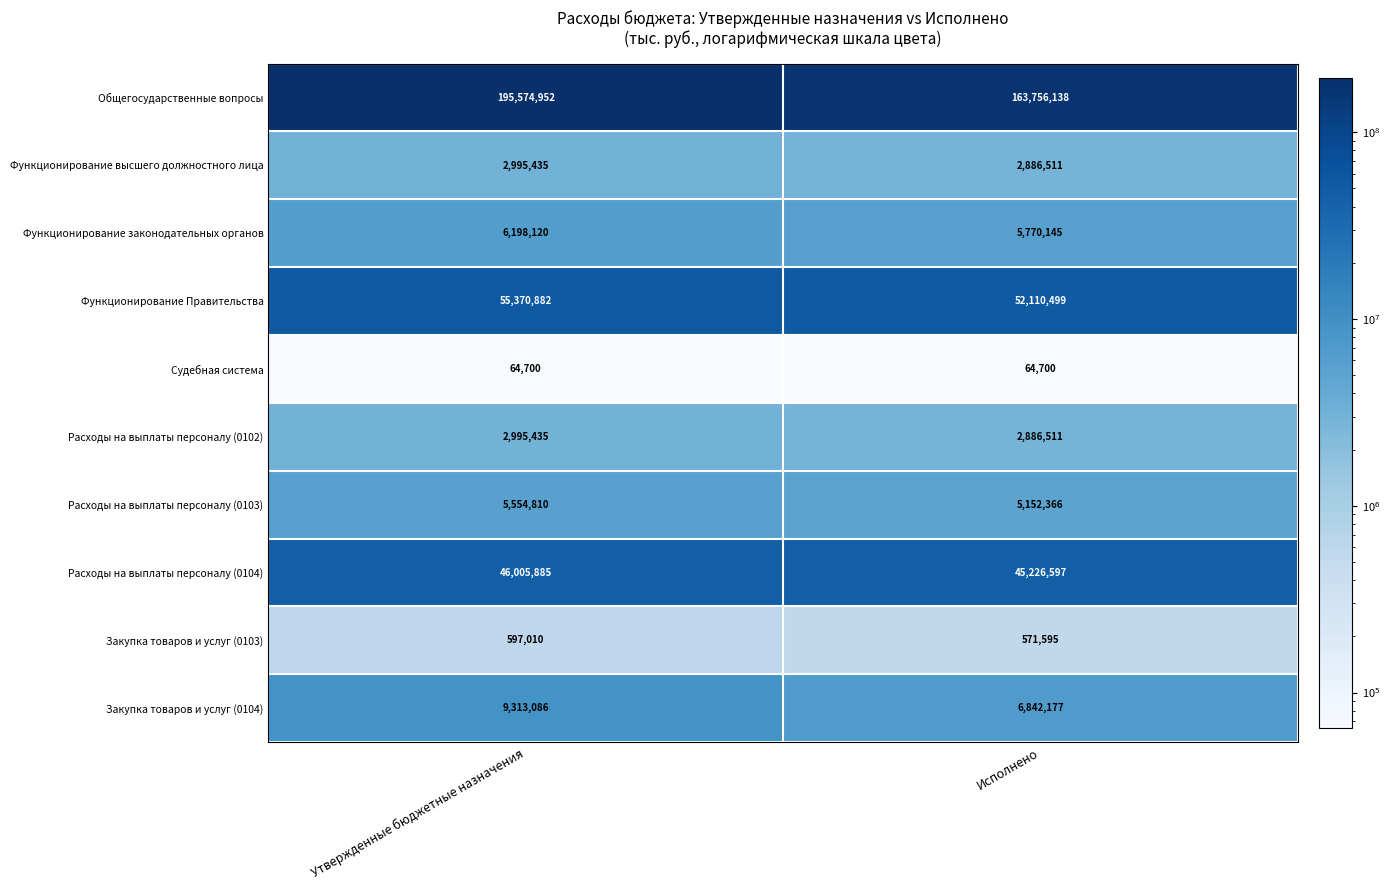

Which series changed the most between Утвержденные бюджетные назначения and Исполнено?

Общегосударственные вопросы